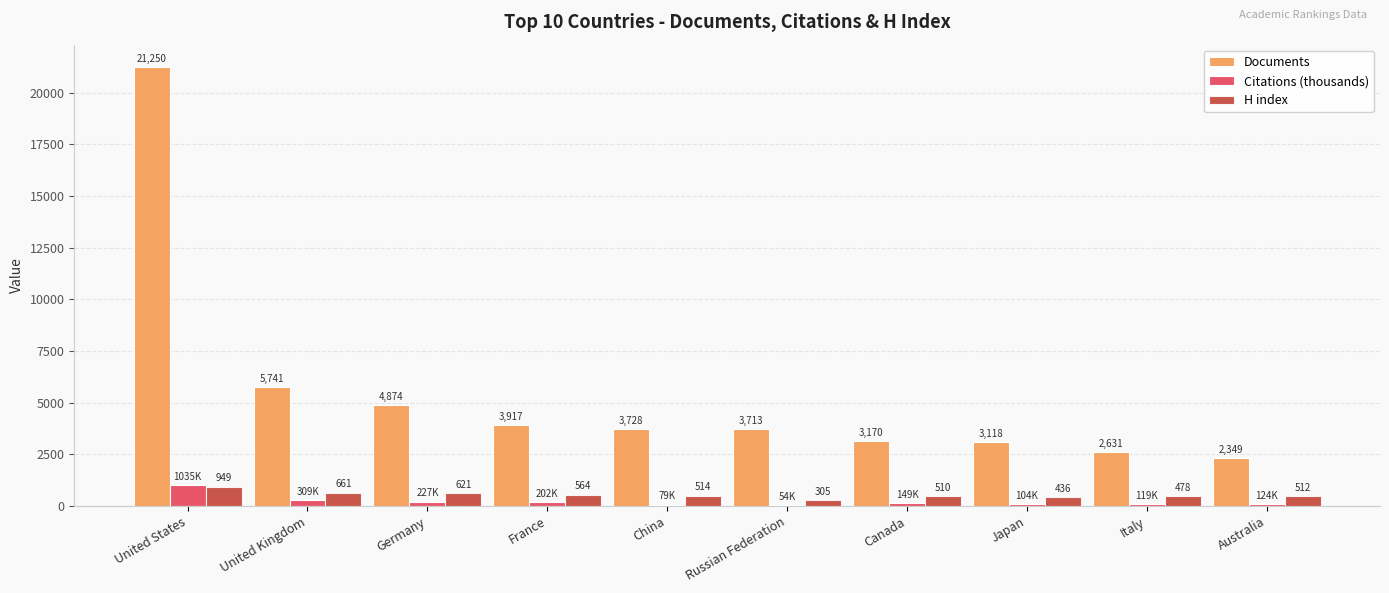

Which category has the highest value across all series?

United States